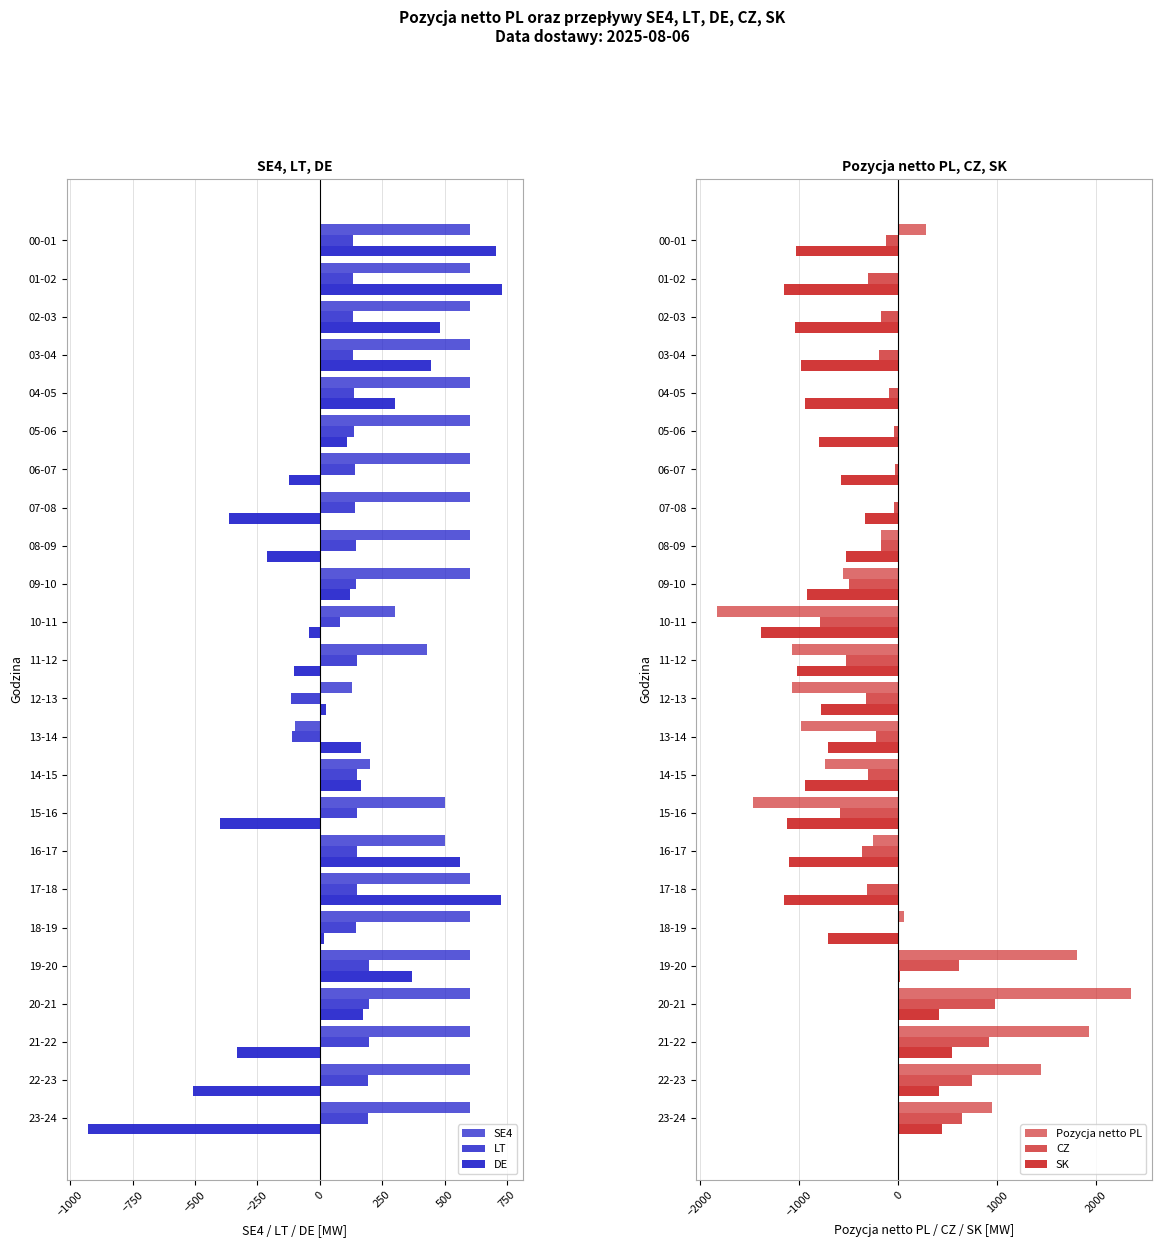

How many negative values does the SK series have?

19